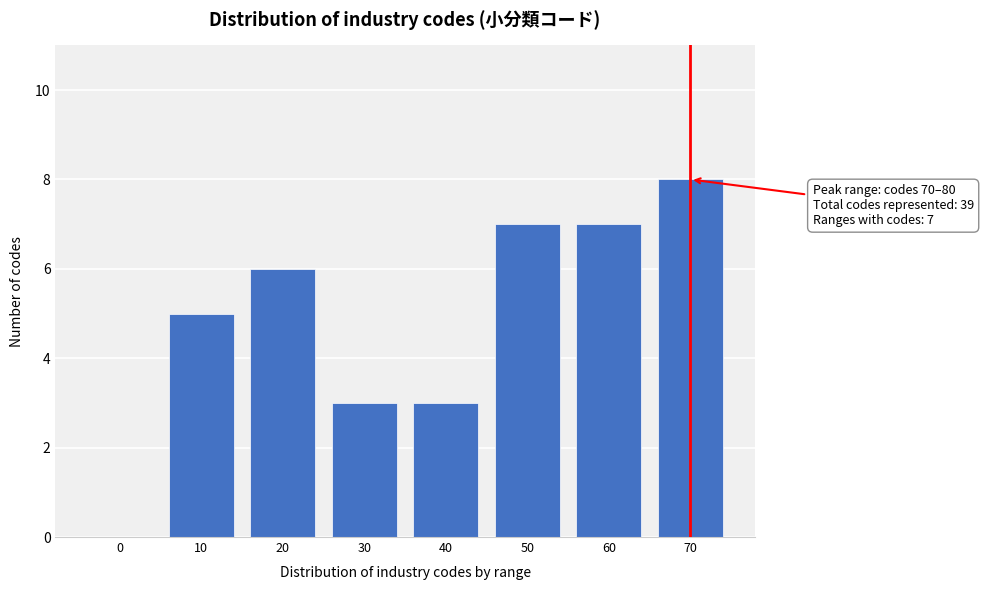

Reading left to right, extract all data points from this chart.

0=0	10=5	20=6	30=3	40=3	50=7	60=7	70=8